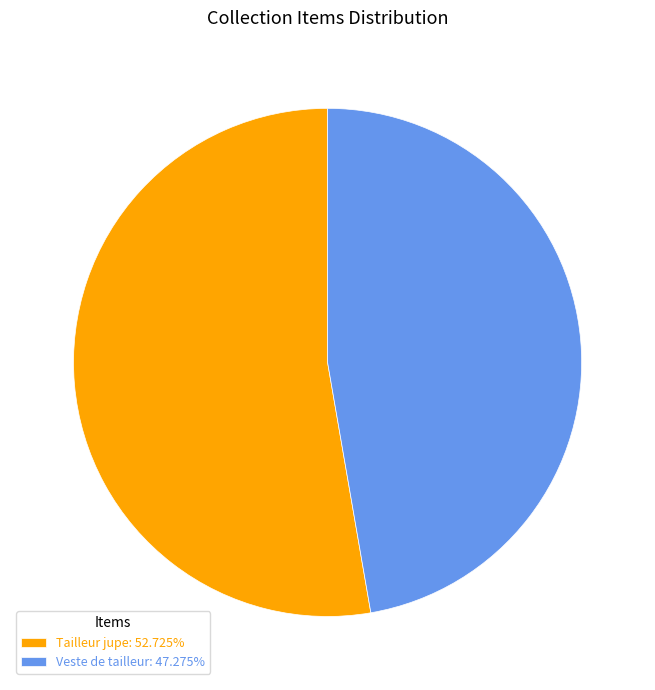

What is the ratio of the value at Tailleur jupe: 52.725% to the value at Veste de tailleur: 47.275%?

1.1